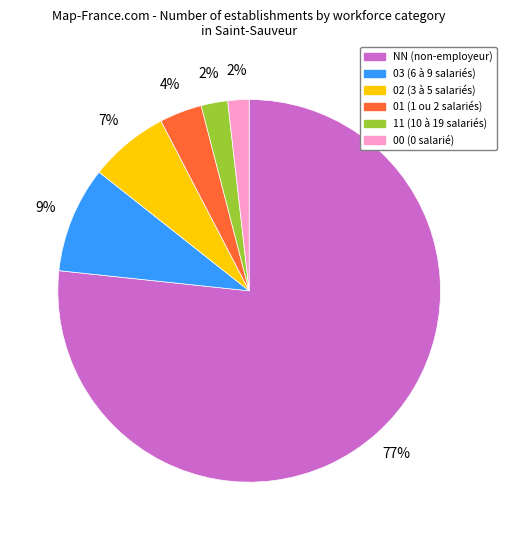

What is the largest slice in the pie chart?

NN